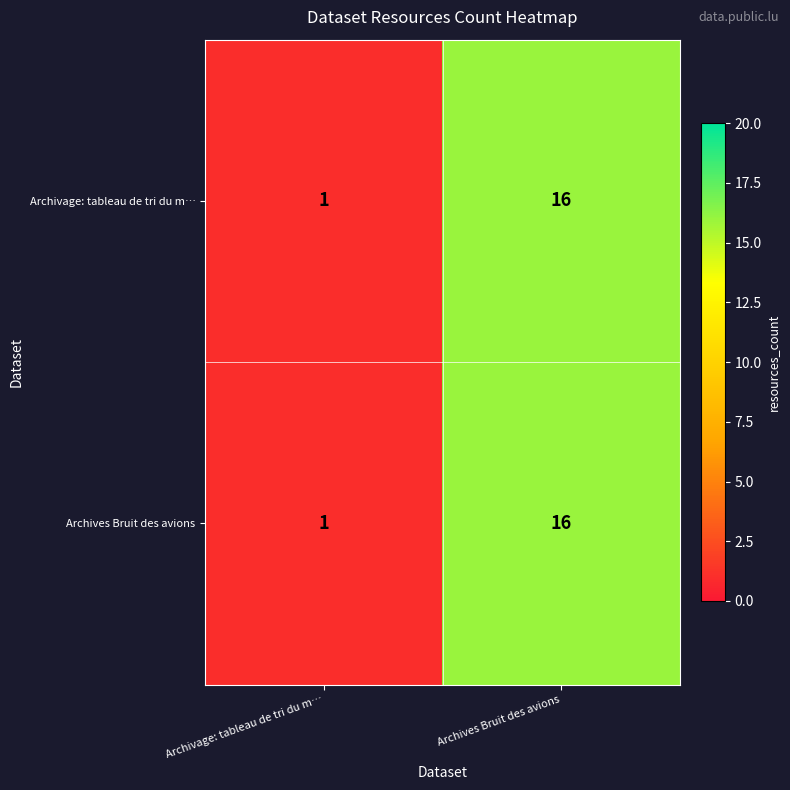

Where is Archives Bruit des avions nearest to the value 8?

Archivage: tableau de tri du m…